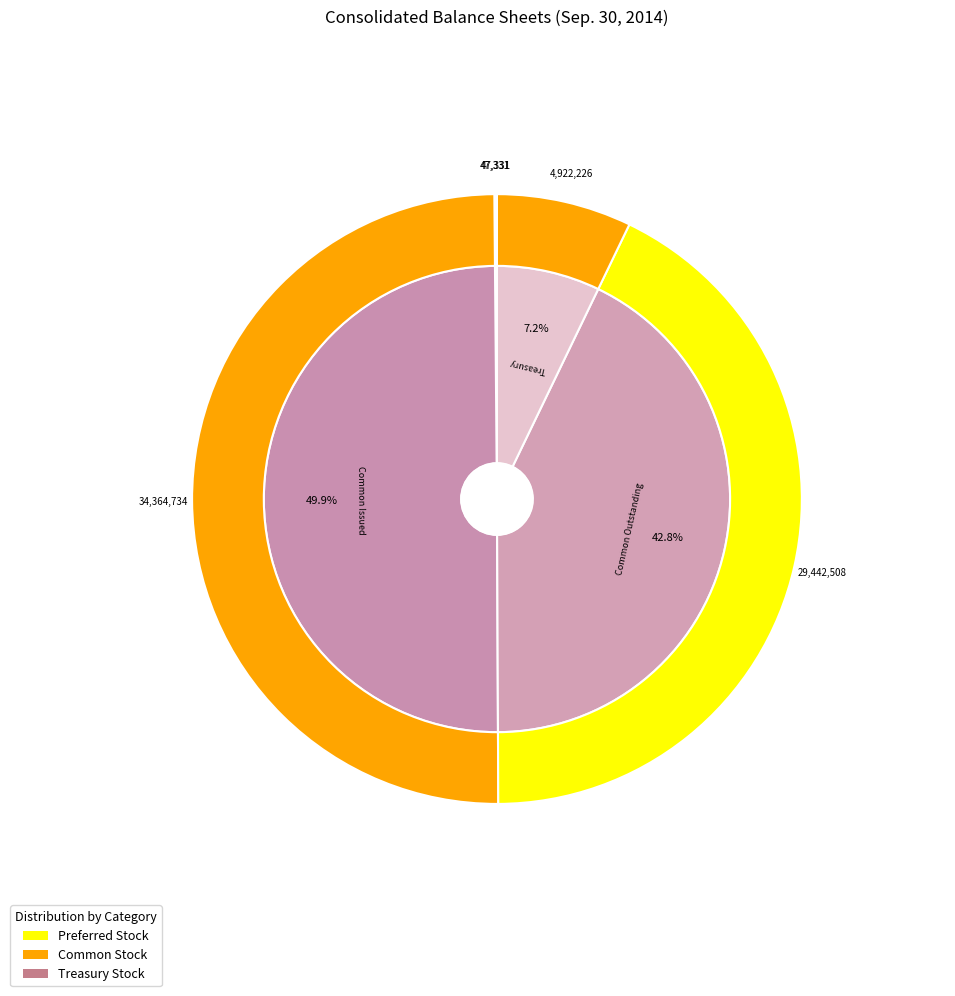

Which slice is the largest?

Common stock Shares issued